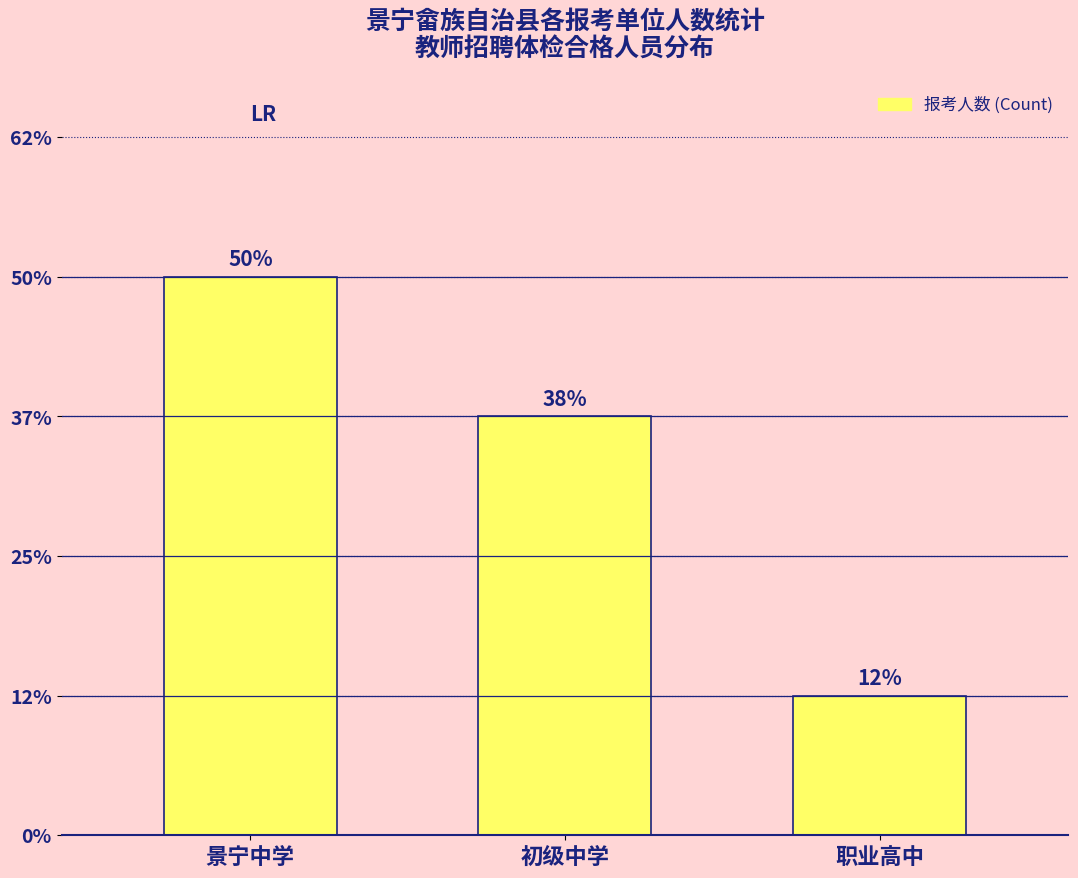

Does the chart contain any negative values?

No